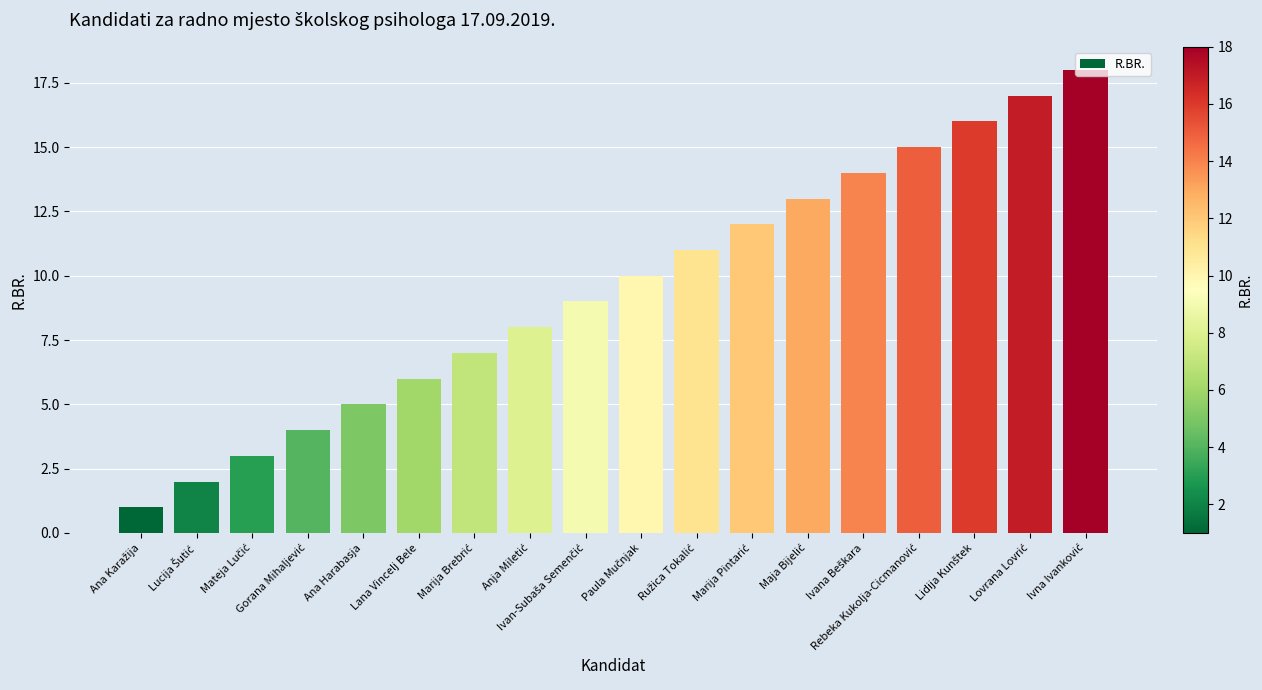

What is the value of the 11th bar from the left?

11